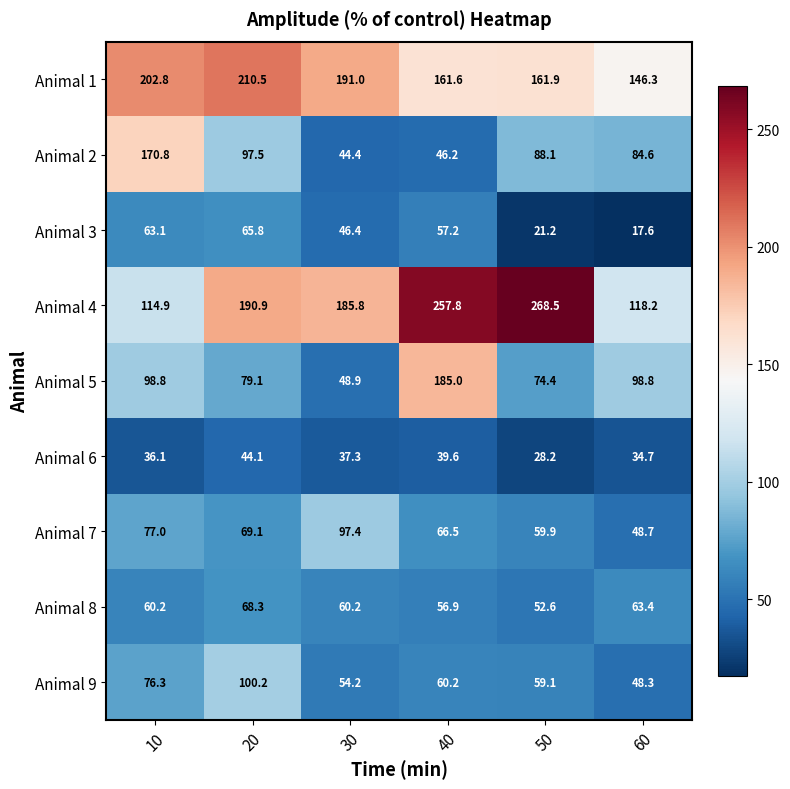

Where is Animal 7 nearest to the value 73?

20